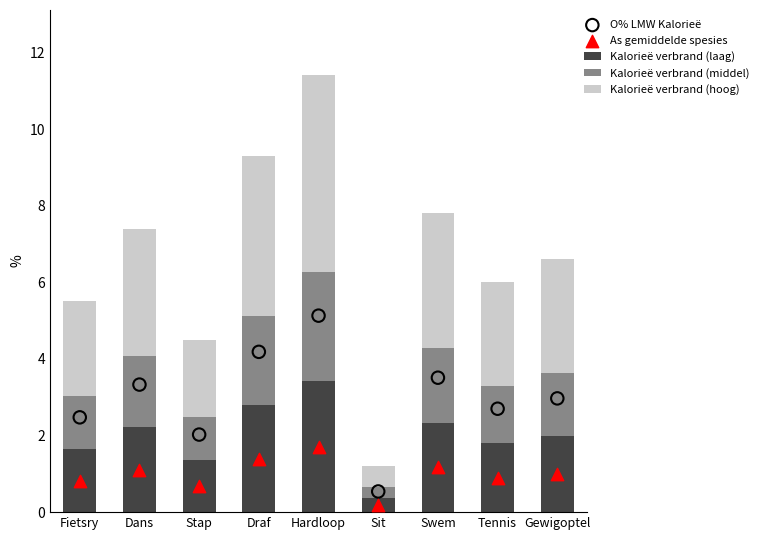

At how many categories does at least one series exceed 4?

2